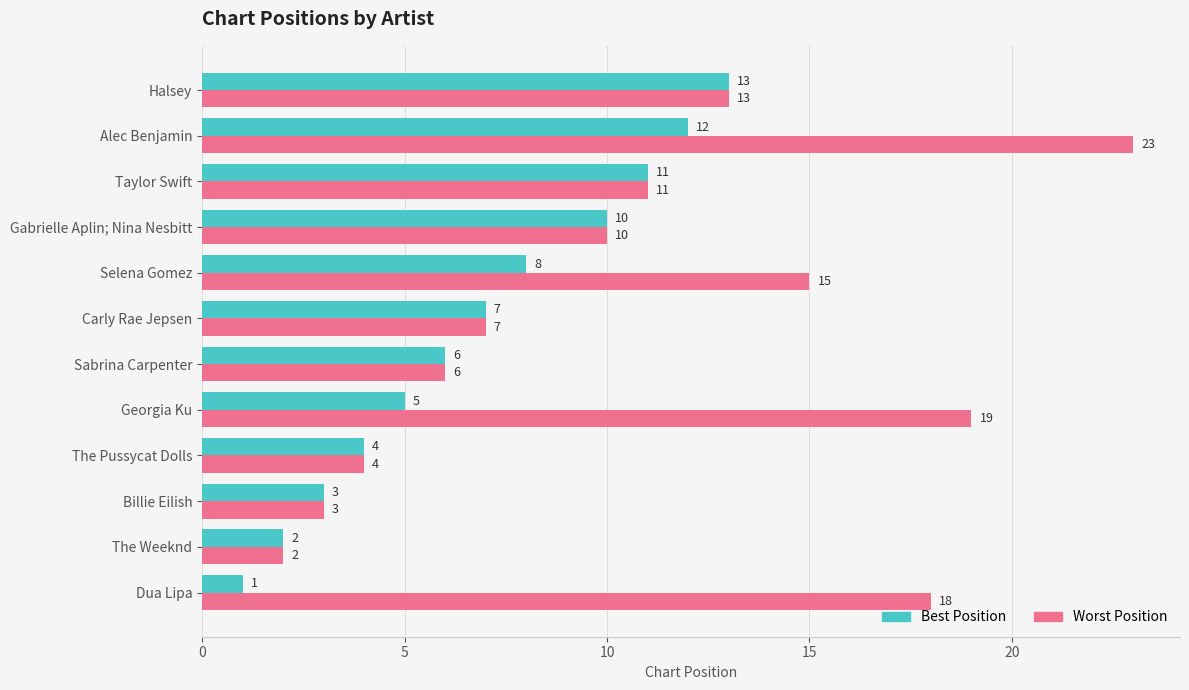

Is it true that Best Position equals 5 at Georgia Ku?

True